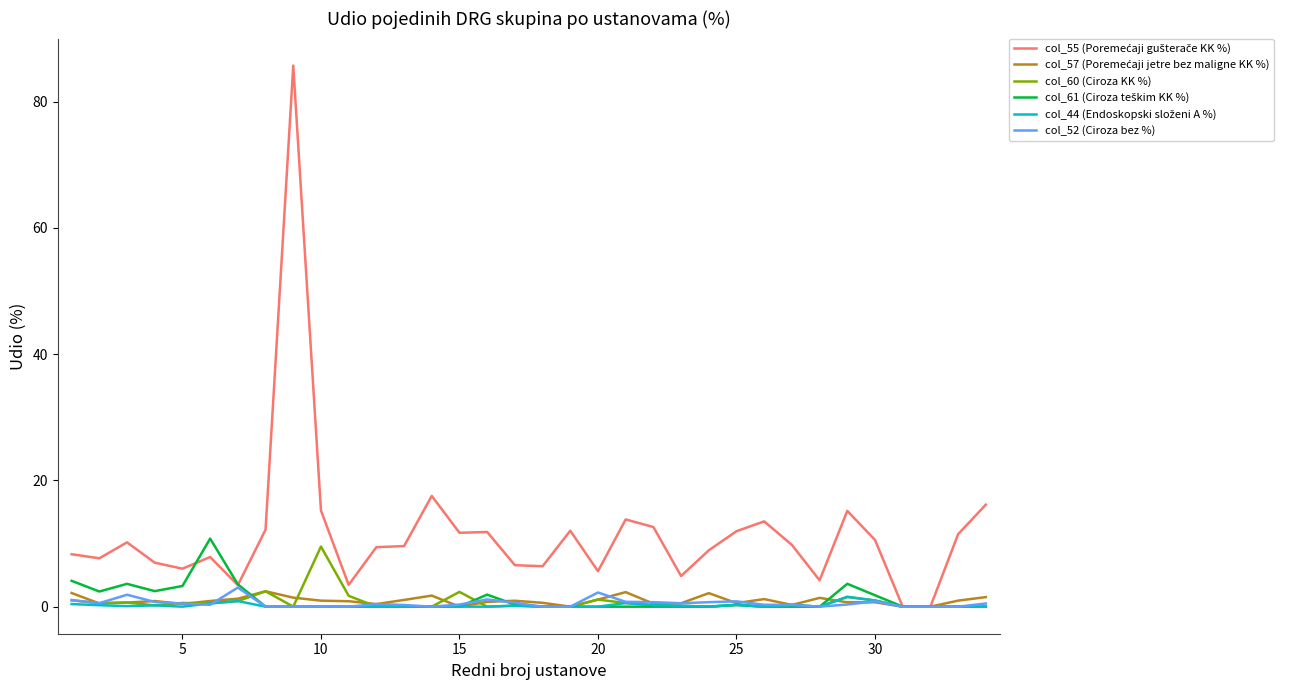

What is the maximum value shown in the chart?

85.7